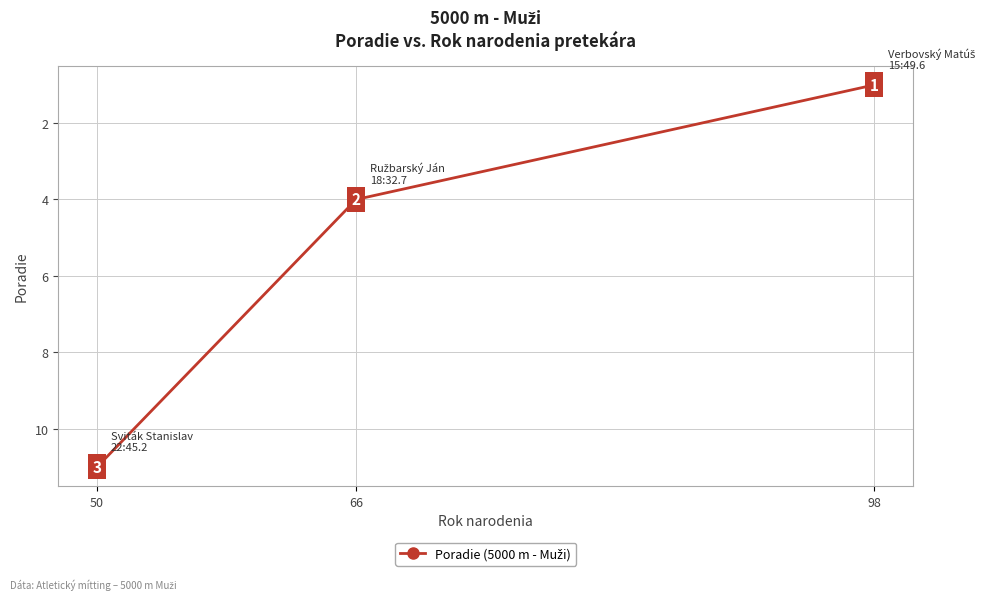

Reading left to right, what are all the values shown in this chart?

50=11	66=4	98=1